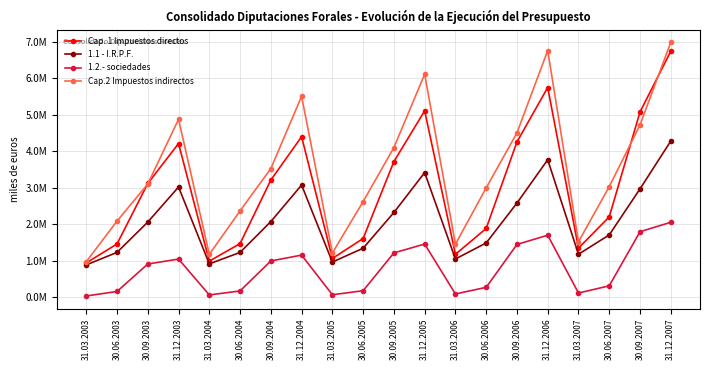

What is the difference between the highest and lowest values at 31.12.2003?

3831988.3